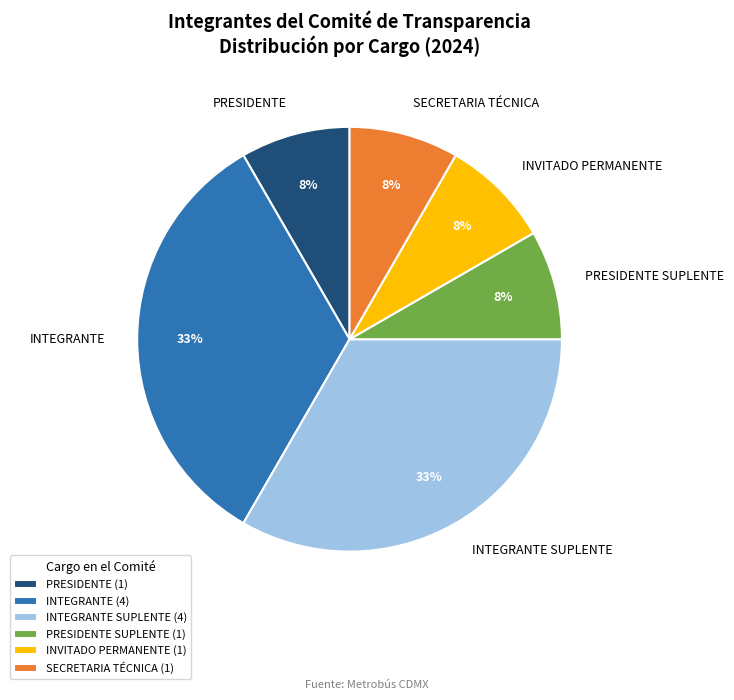

What percentage is the SECRETARIA TÉCNICA slice, to the nearest percent?

8%